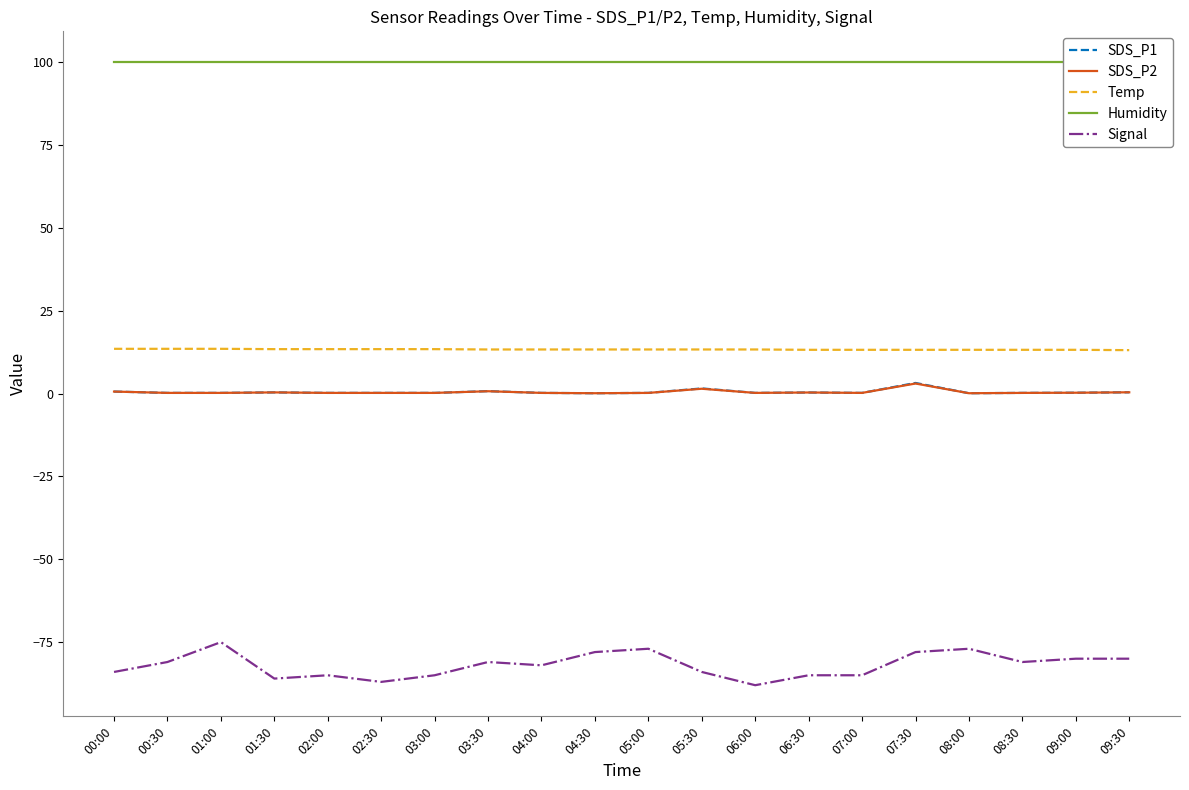

How many interior local valleys does the Signal series have?

5